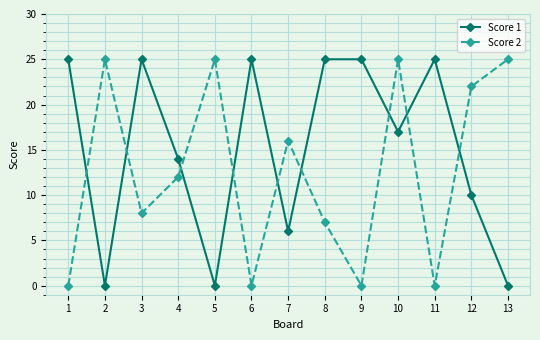

Reading left to right, extract all data points from this chart.

Score 1: 1=25	2=0	3=25	4=14	5=0	6=25	7=6	8=25	9=25	10=17	11=25	12=10	13=0
Score 2: 1=0	2=25	3=8	4=12	5=25	6=0	7=16	8=7	9=0	10=25	11=0	12=22	13=25